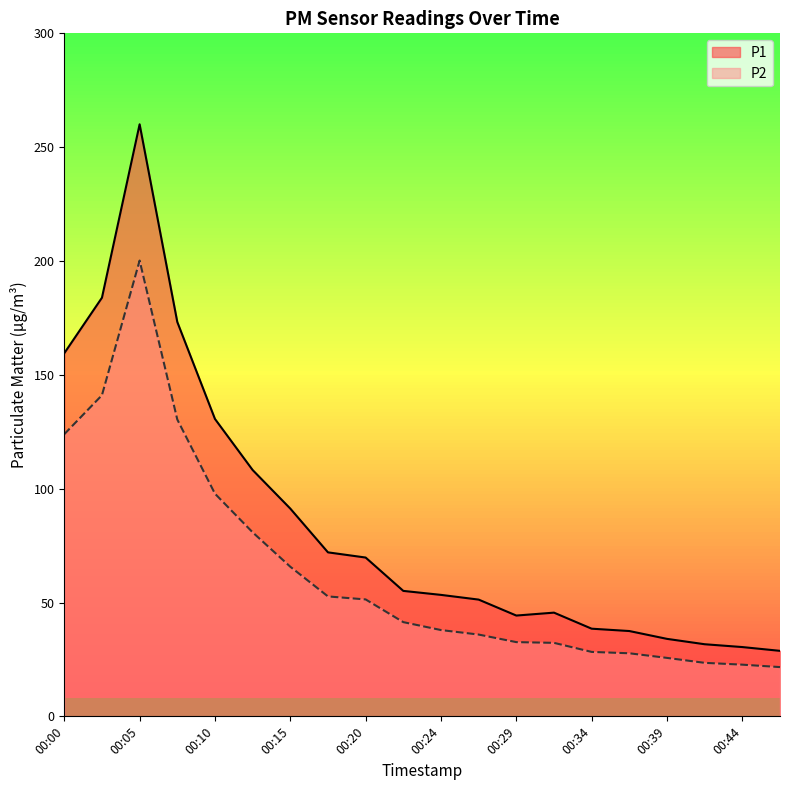

True or false: P1 and P2 cross at least once.

False